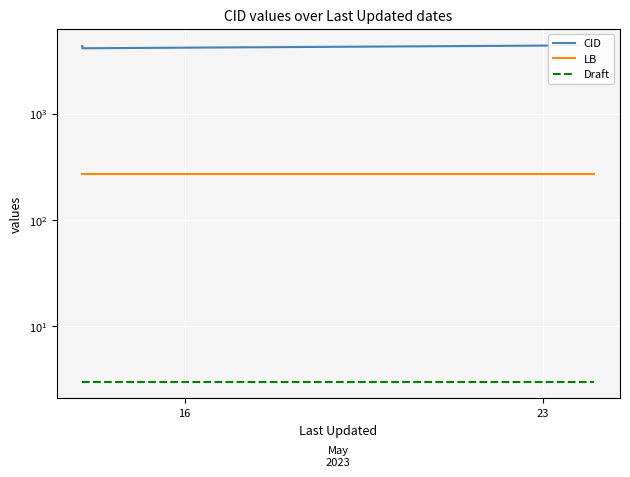

Which series has the widest spread of values?

CID